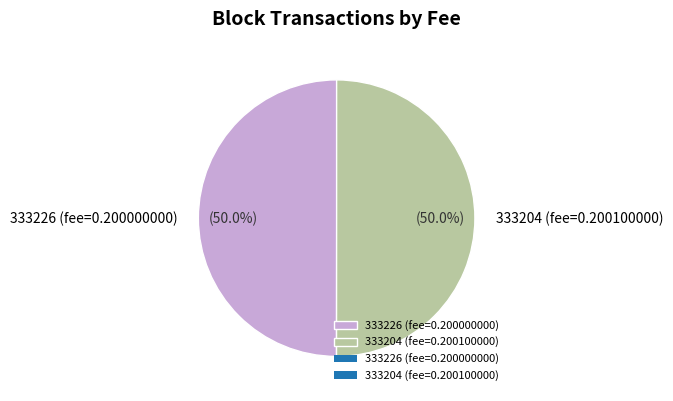

How many segments does this pie chart have?

2